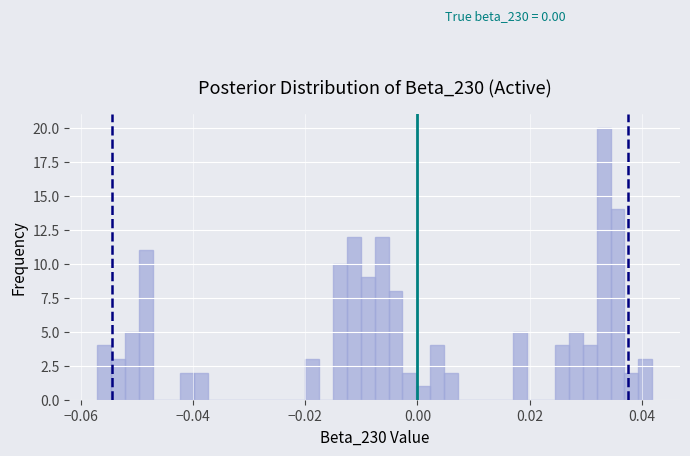

Read against the x-axis, roughly where is the centre of the tallest bar?

0.034